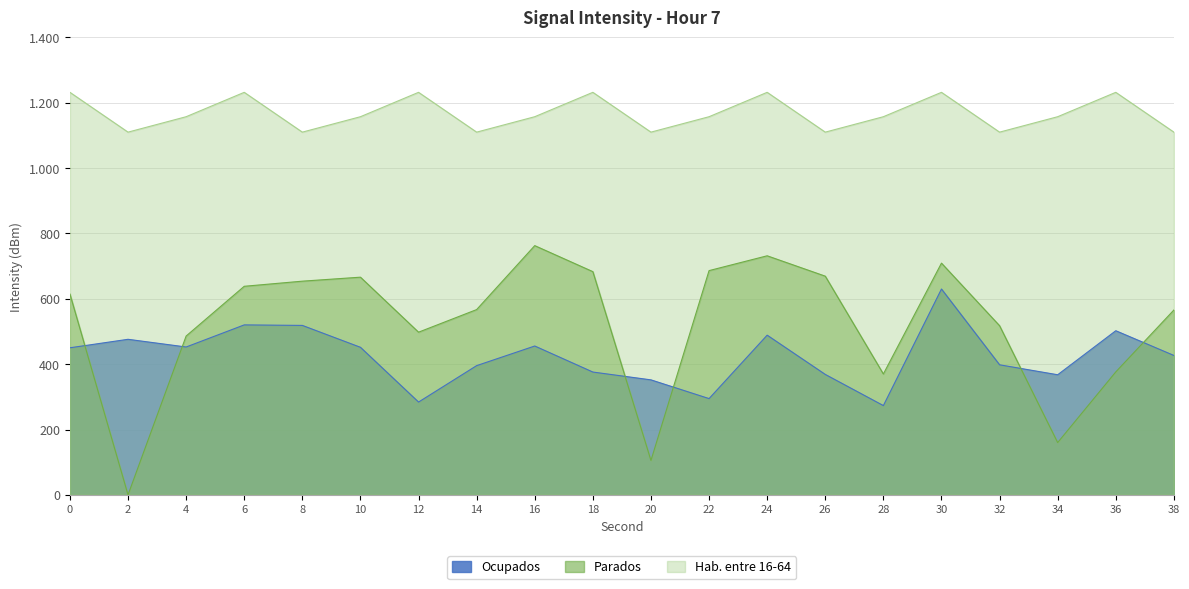

At which category is the sum across all series the highest?

30